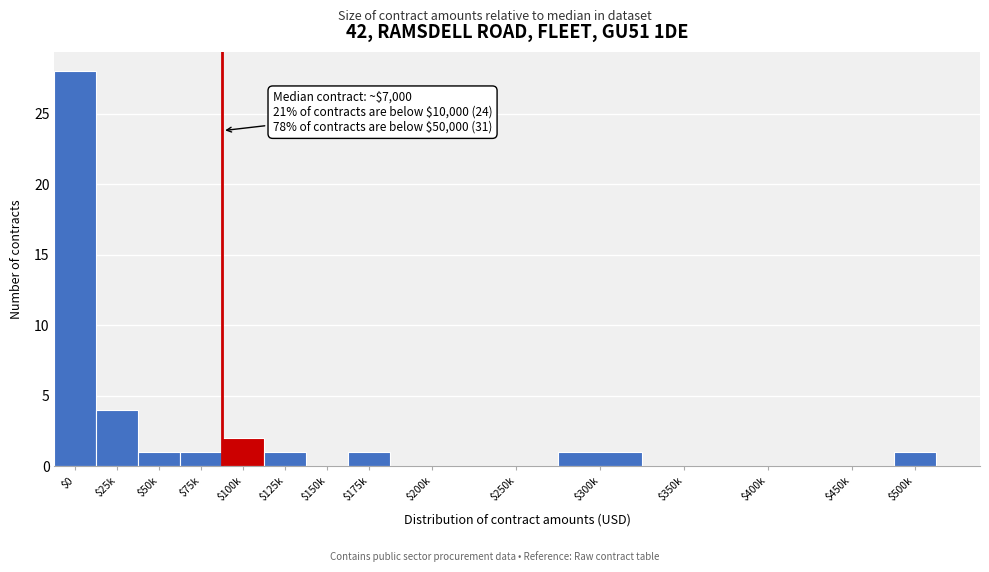

Where is the data nearest to the value 14?

$25k